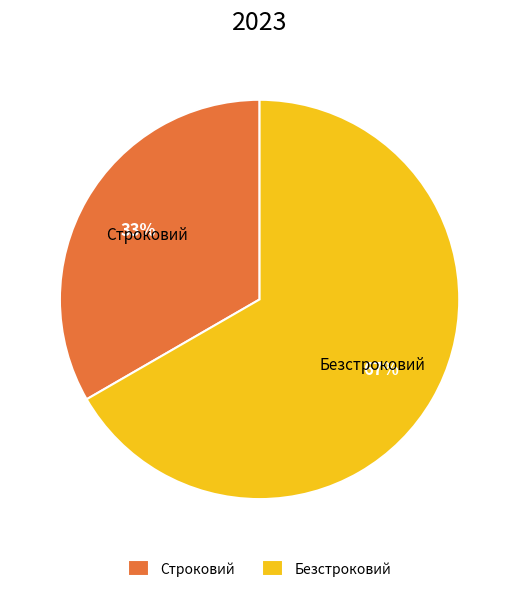

True or false: Безстроковий accounts for 53% of the total.

False